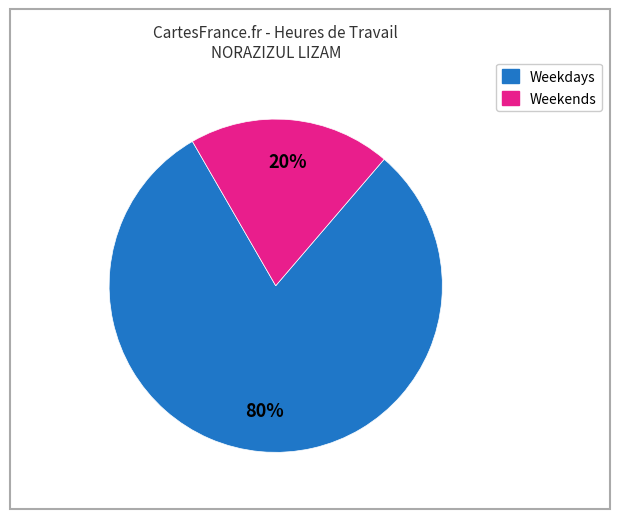

To the nearest percent, what is the average slice percentage?

50%